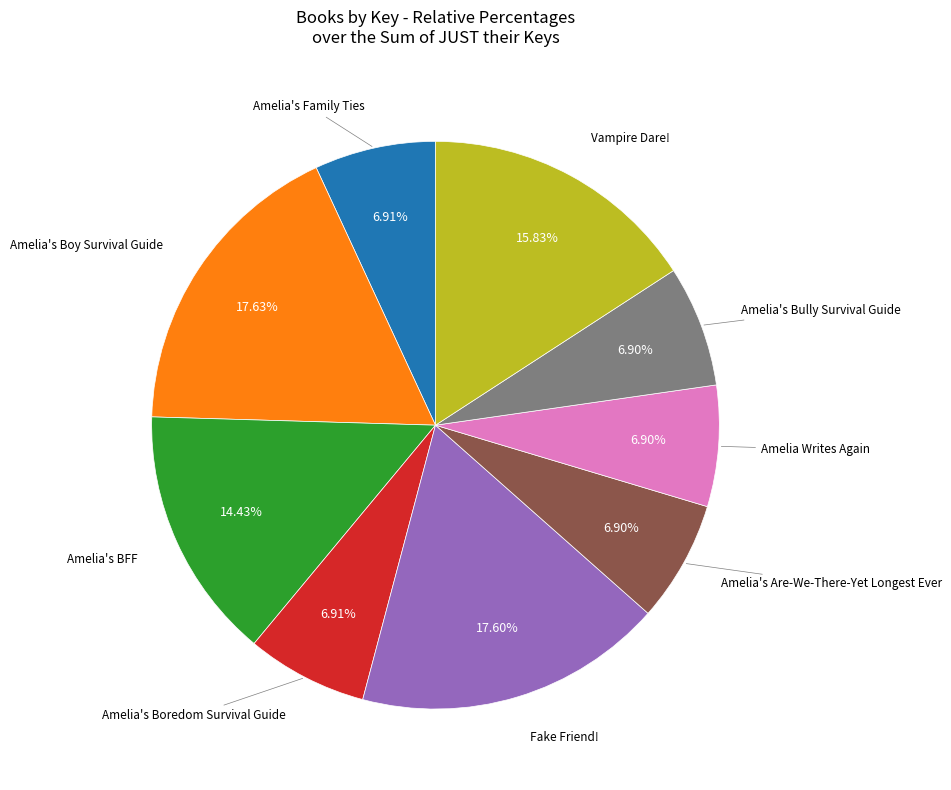

Count the number of slices in the pie.

9